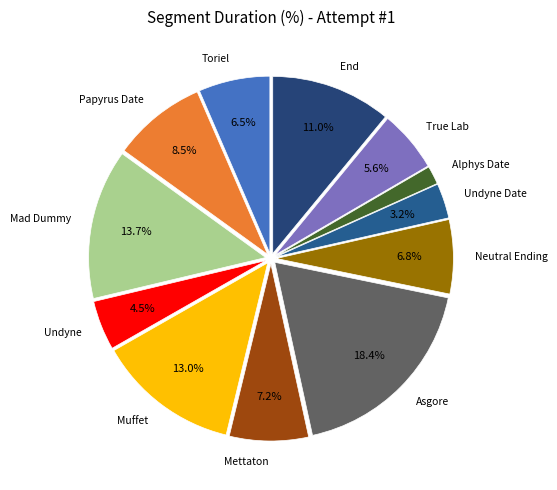

To the nearest percent, what is the average slice percentage?

8%